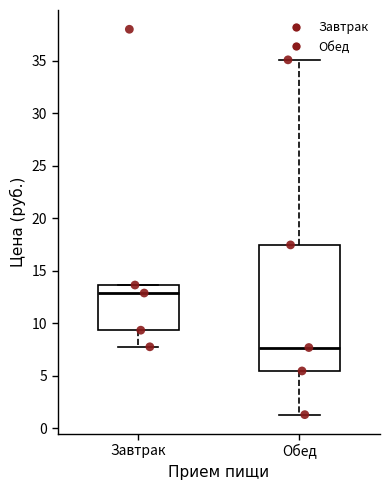

Reading left to right, transcribe this box plot: for each box, give where its median line is, the range the box spans, and where its two whiskers end, as read against the y-axis. The values are not printed on the chart, so give them approximately, as read against the axis.

Завтрак: median 13.0, box 9.5 to 13.5, whiskers 8.0 to 13.5
Обед: median 7.5, box 5.5 to 17.5, whiskers 1.5 to 35.0